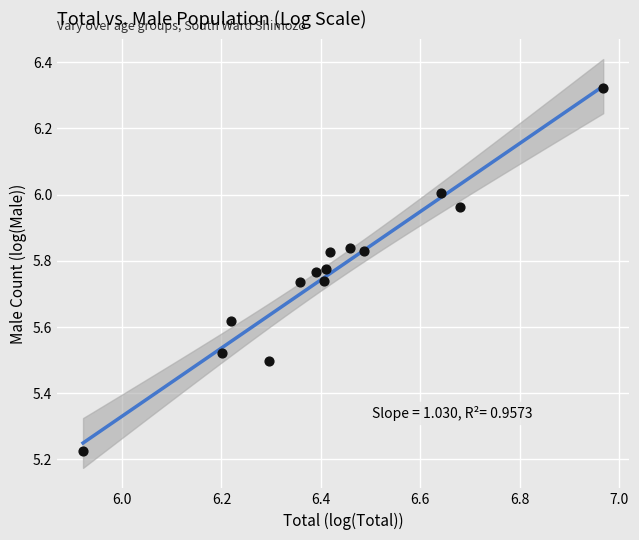

What is the range of X values (max minus min)?

1.0